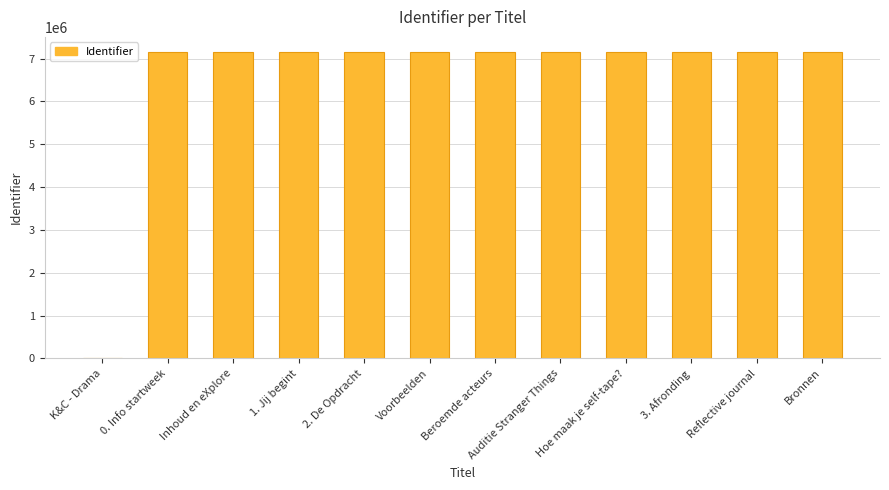

Is it true that the value at 2. De Opdracht is 7148119?

True